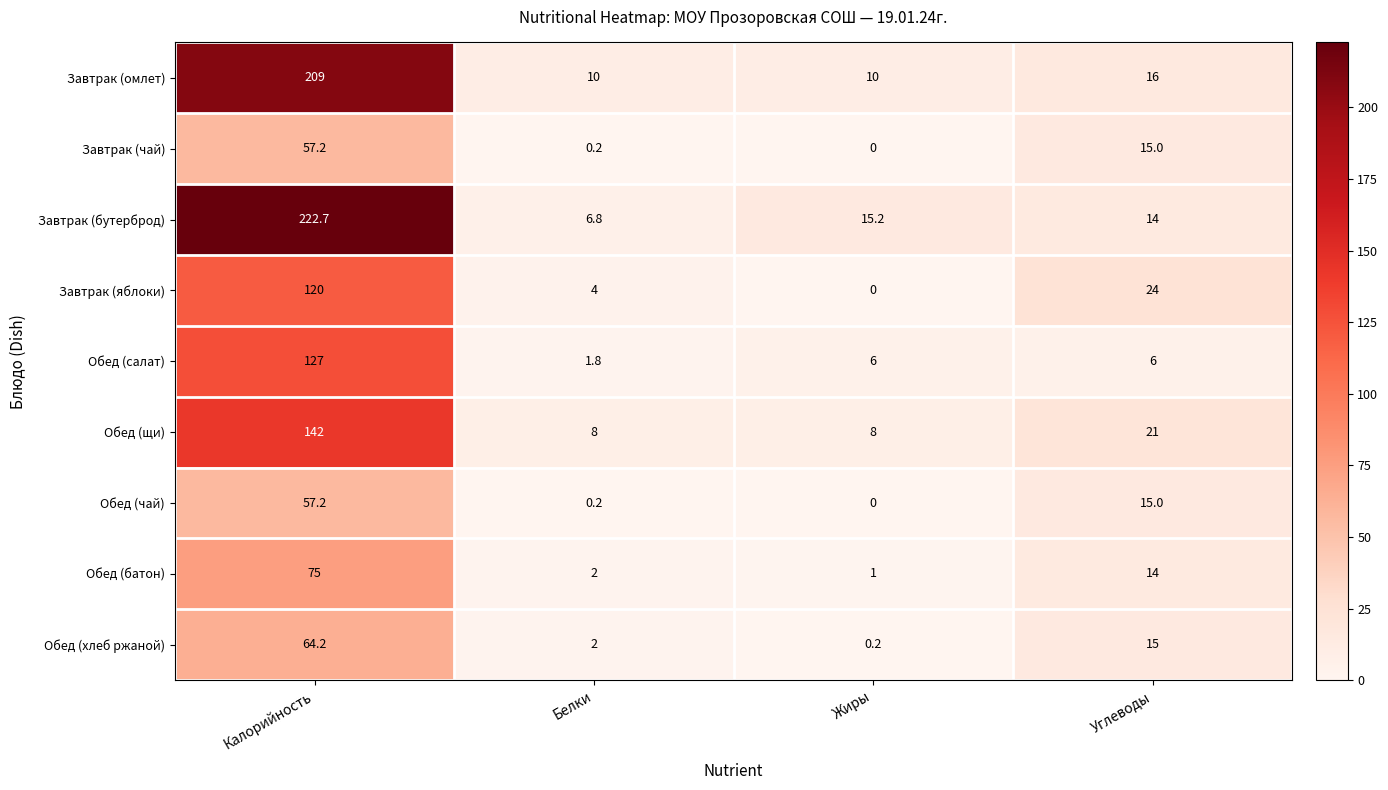

Which category has the lowest value across all series?

Жиры